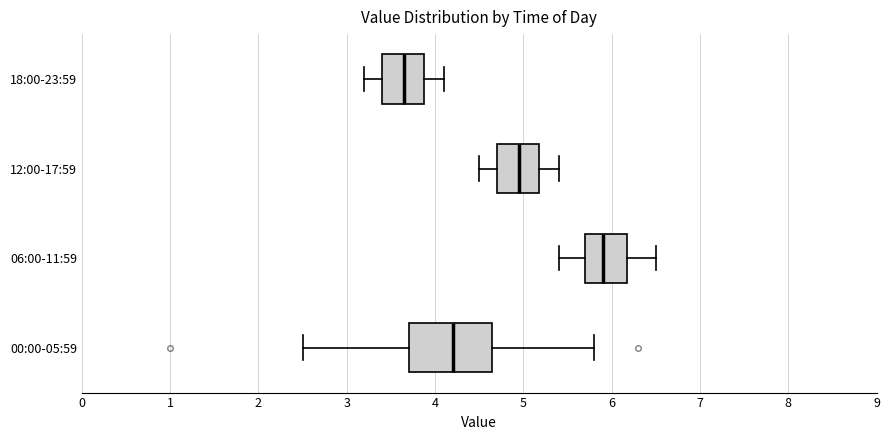

Which box's median line is the furthest to the right?

06:00-11:59